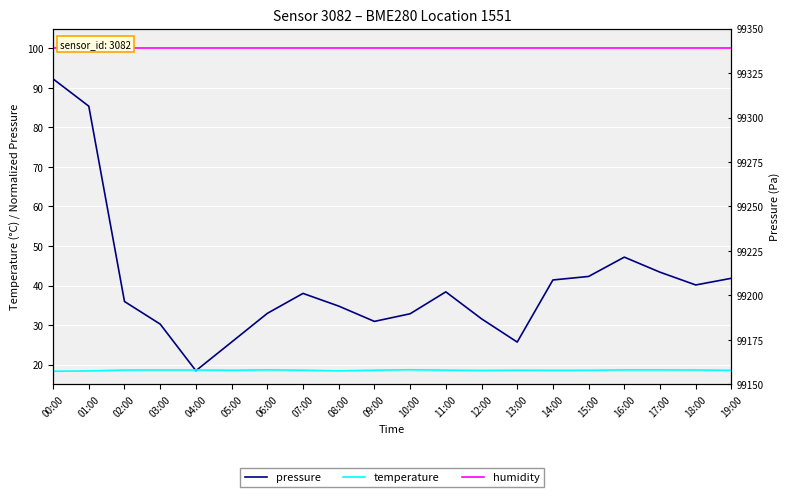

List the series in order of their peak value, highest first.

humidity, pressure, temperature